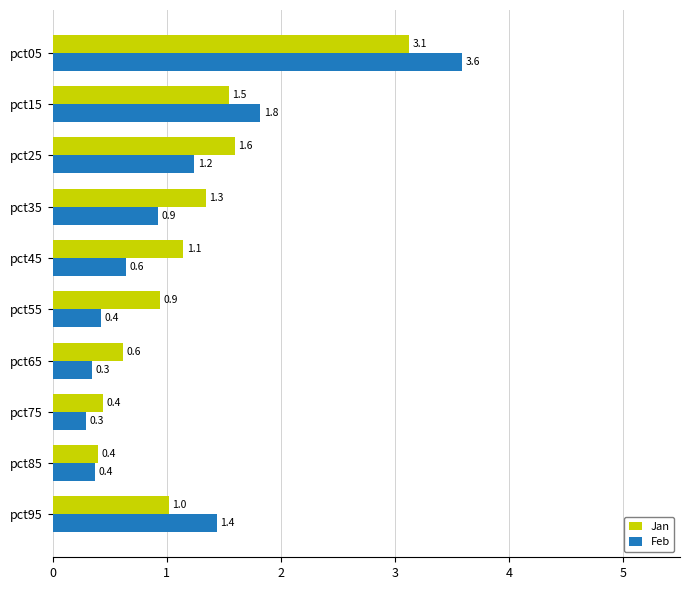

What is the sum of all Jan values?

12.2